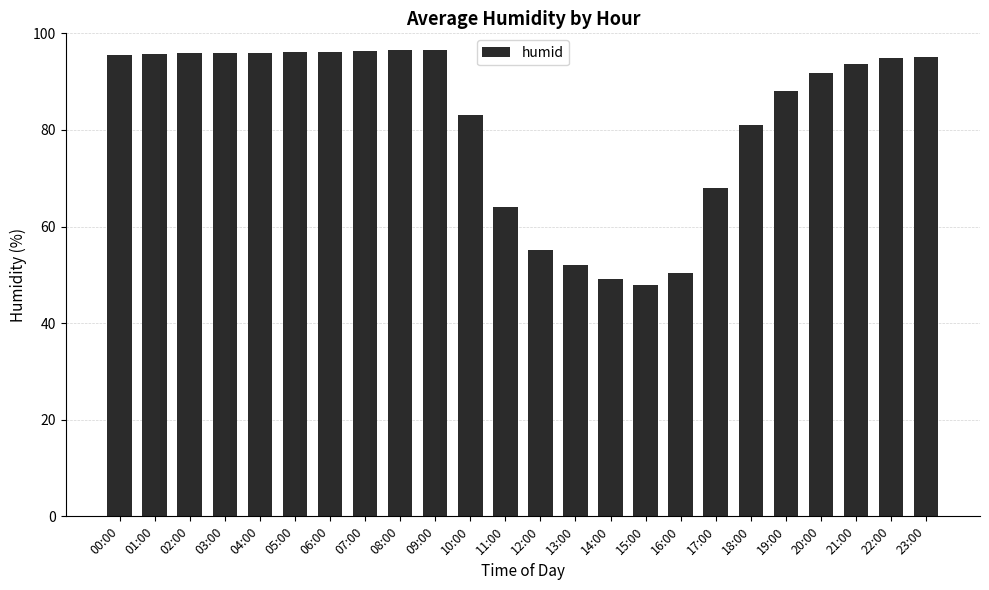

Is it true that the value at 23:00 is 95.1?

True